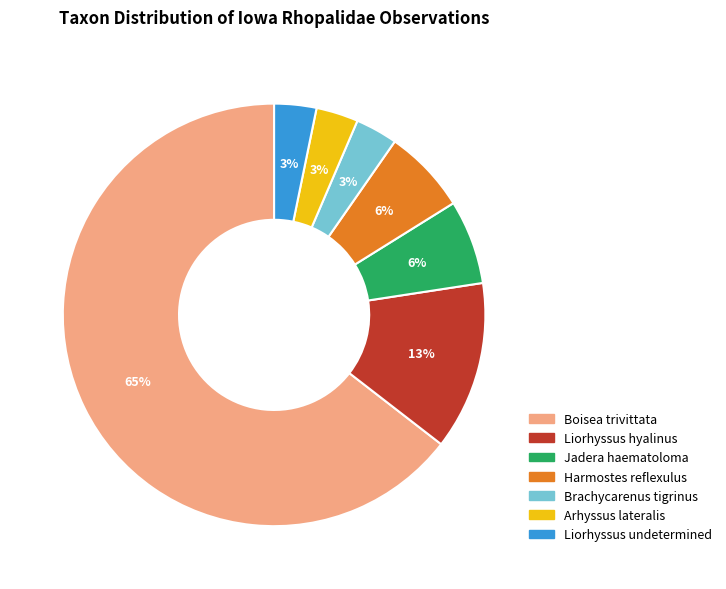

Count the number of slices in the pie.

7